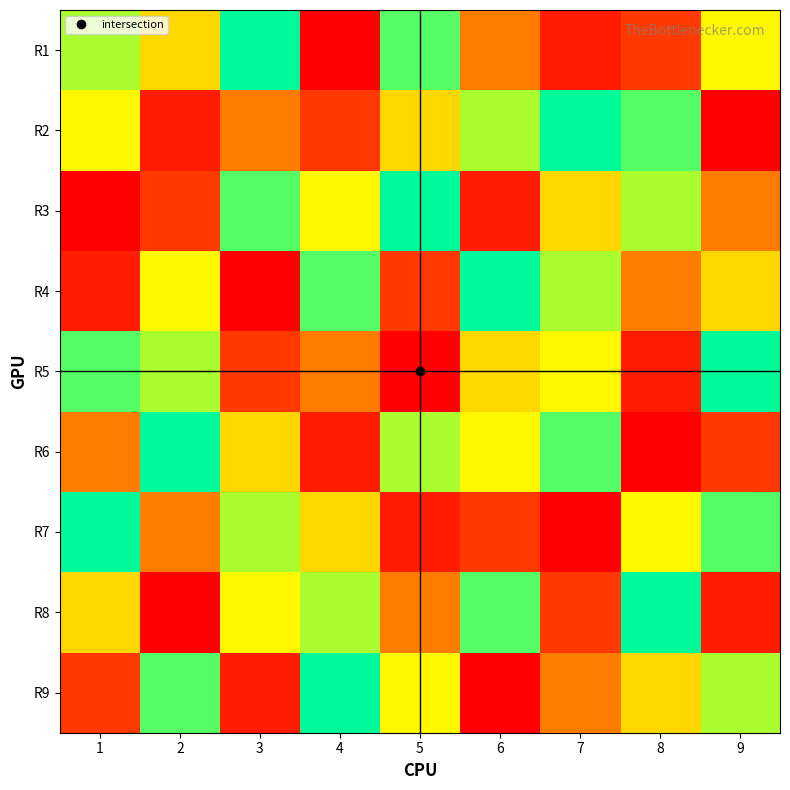

Reading right to left, list all the values displayed in this chart.

R1: 9=6	8=3	7=2	6=4	5=8	4=1	3=9	2=5	1=7
R2: 9=1	8=8	7=9	6=7	5=5	4=3	3=4	2=2	1=6
R3: 9=4	8=7	7=5	6=2	5=9	4=6	3=8	2=3	1=1
R4: 9=5	8=4	7=7	6=9	5=3	4=8	3=1	2=6	1=2
R5: 9=9	8=2	7=6	6=5	5=1	4=4	3=3	2=7	1=8
R6: 9=3	8=1	7=8	6=6	5=7	4=2	3=5	2=9	1=4
R7: 9=8	8=6	7=1	6=3	5=2	4=5	3=7	2=4	1=9
R8: 9=2	8=9	7=3	6=8	5=4	4=7	3=6	2=1	1=5
R9: 9=7	8=5	7=4	6=1	5=6	4=9	3=2	2=8	1=3